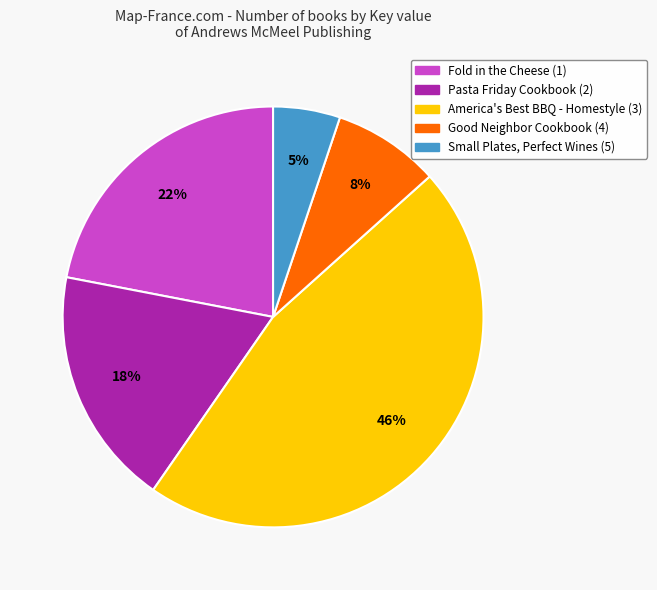

What is the ratio of the value at Pasta Friday Cookbook to the value at Fold in the Cheese?

0.8